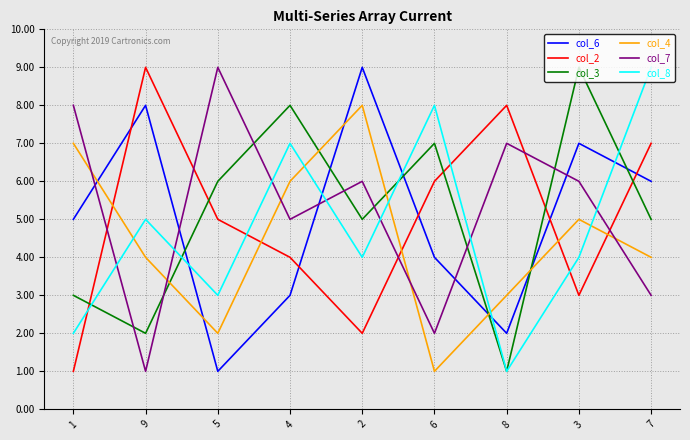

Which category has the lowest value in the col_2 series?

1